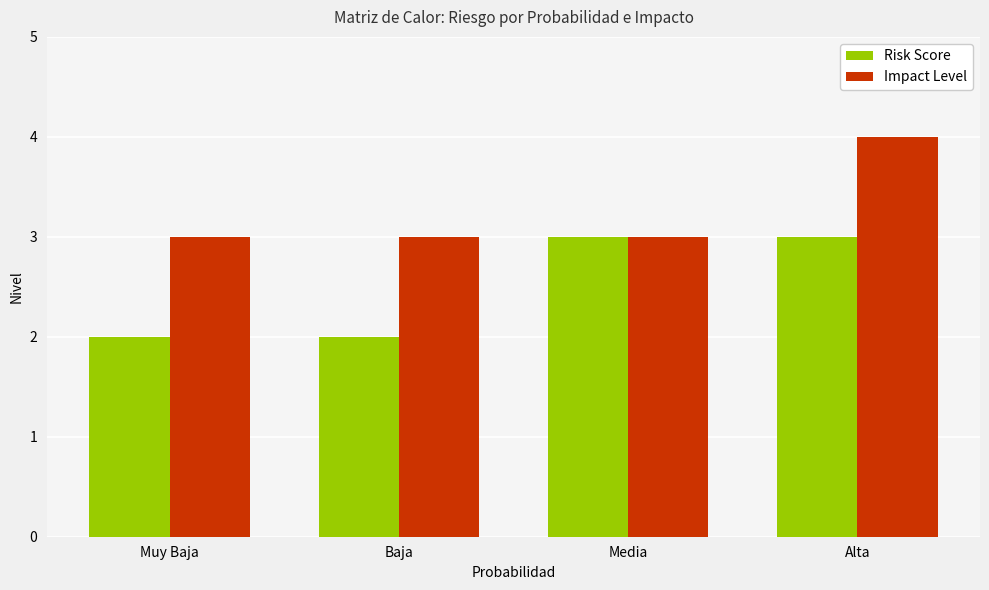

Rank the series by their maximum value, from lowest to highest.

Risk Score, Impact Level